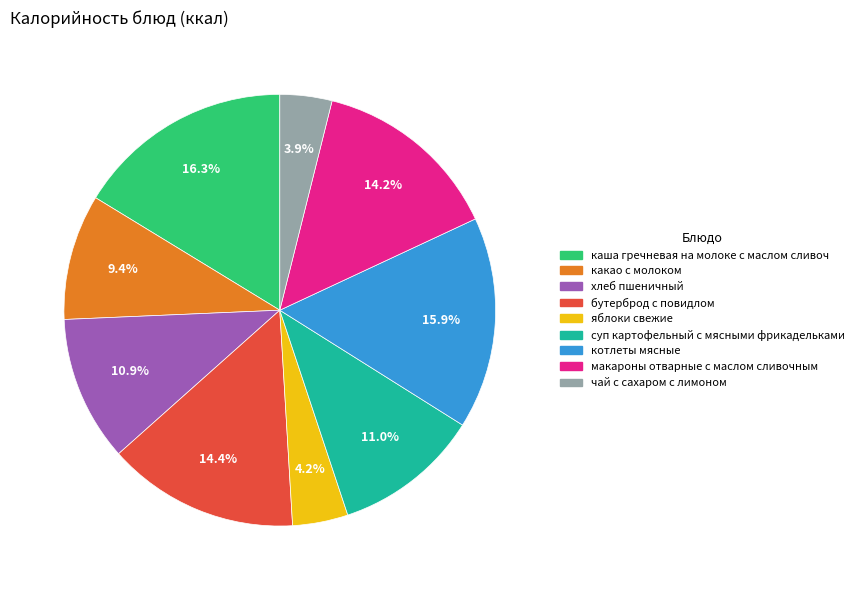

Is it true that чай с сахаром с лимоном is 4% of the pie?

True